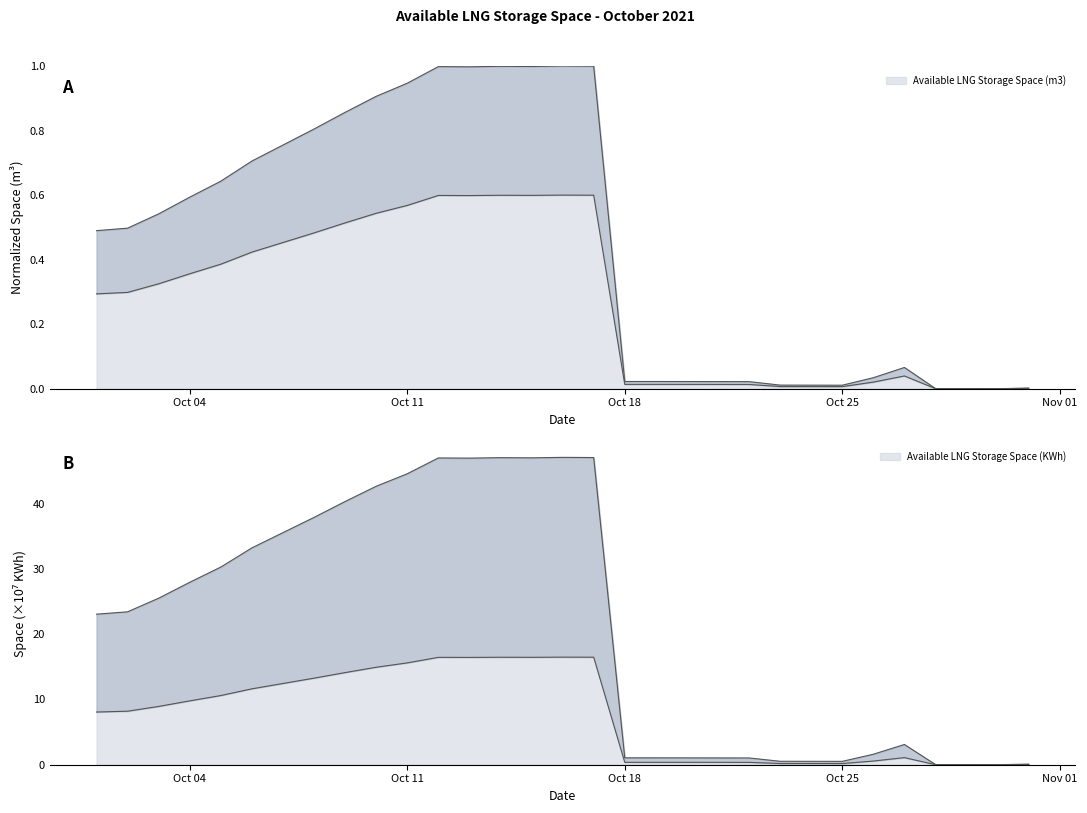

At which category does Available LNG Storage Space (KWh) reach its first local peak?

2021-10-12